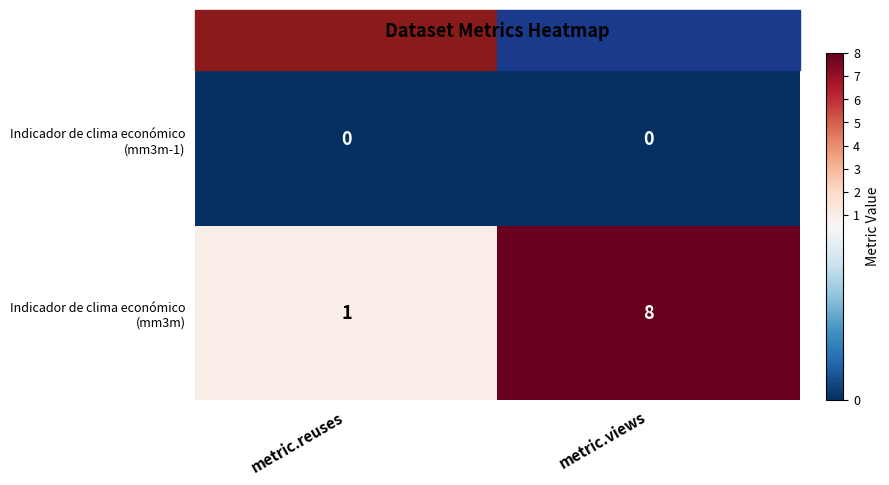

What is the spread (max minus min) of values at metric.views?

8